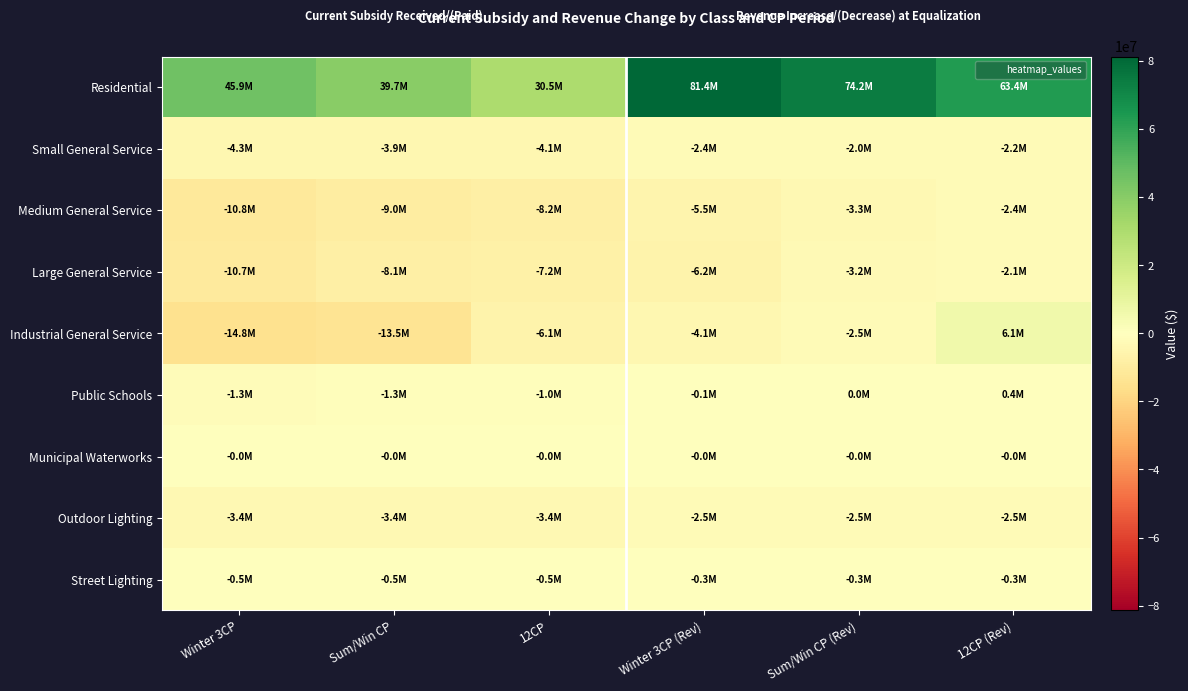

What is the difference between the highest and lowest values at Winter 3CP (Rev)?

87583114